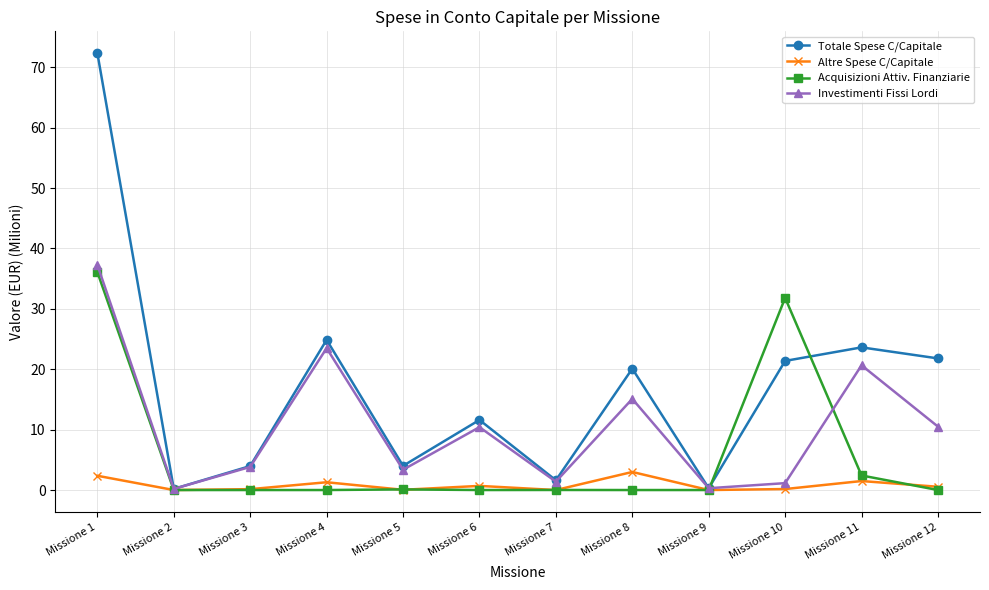

How many interior local valleys does the Altre Spese C/Capitale series have?

4